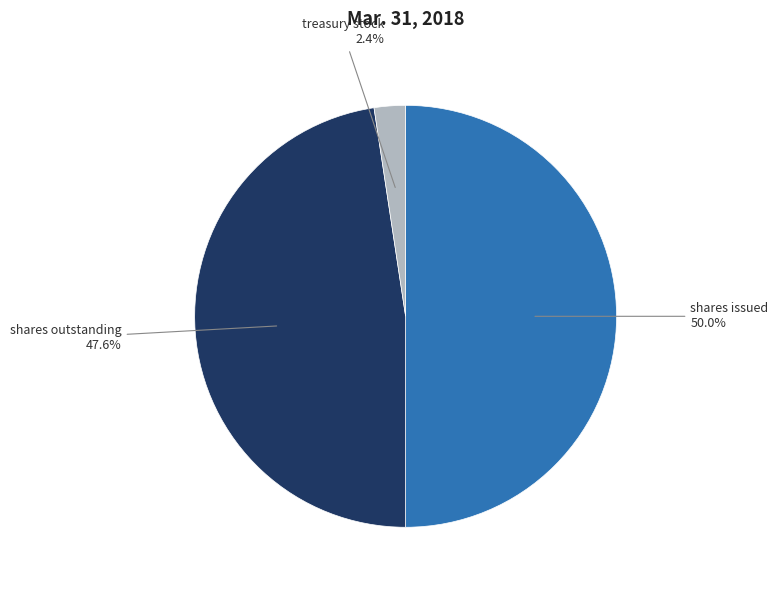

To the nearest percent, what is the average slice percentage?

33%